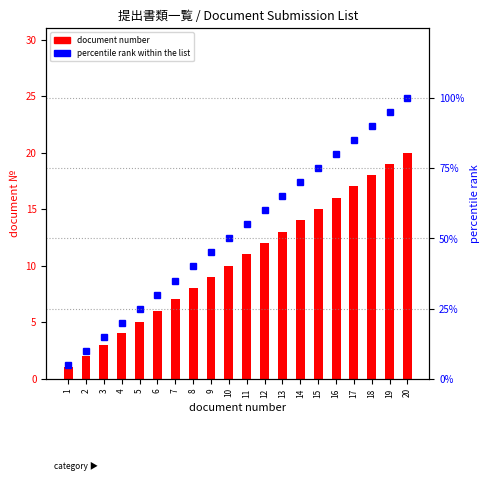

At which category is the sum across all series the highest?

20